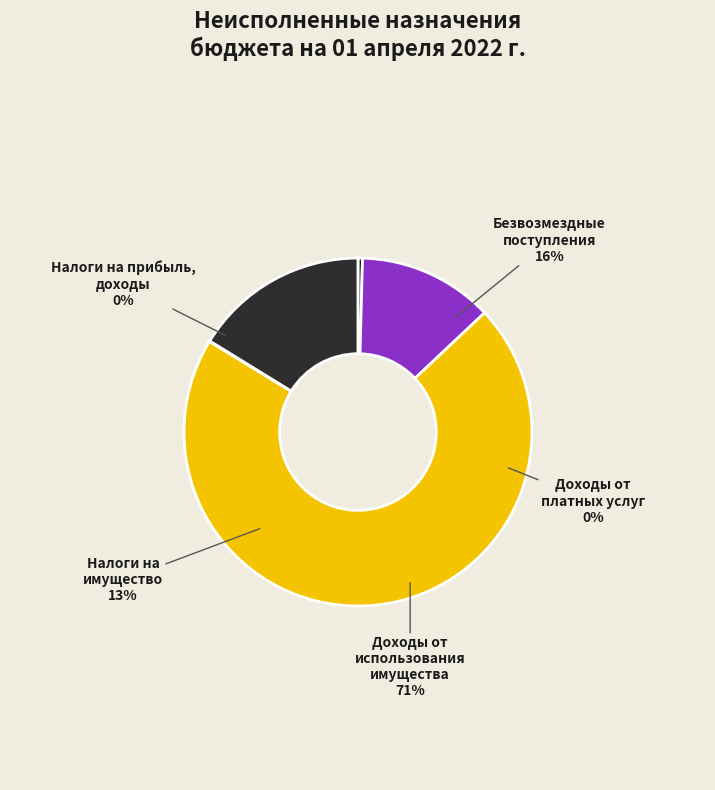

How many segments does this pie chart have?

5